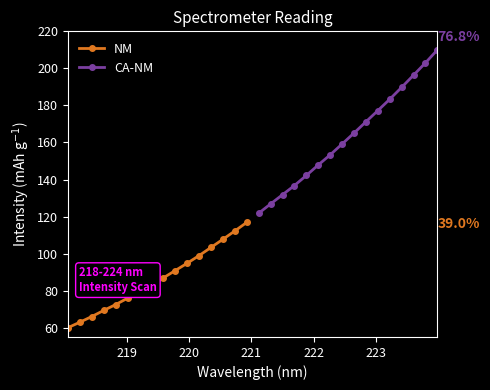

What is the value of the NM point at the 2nd from the left?

63.0